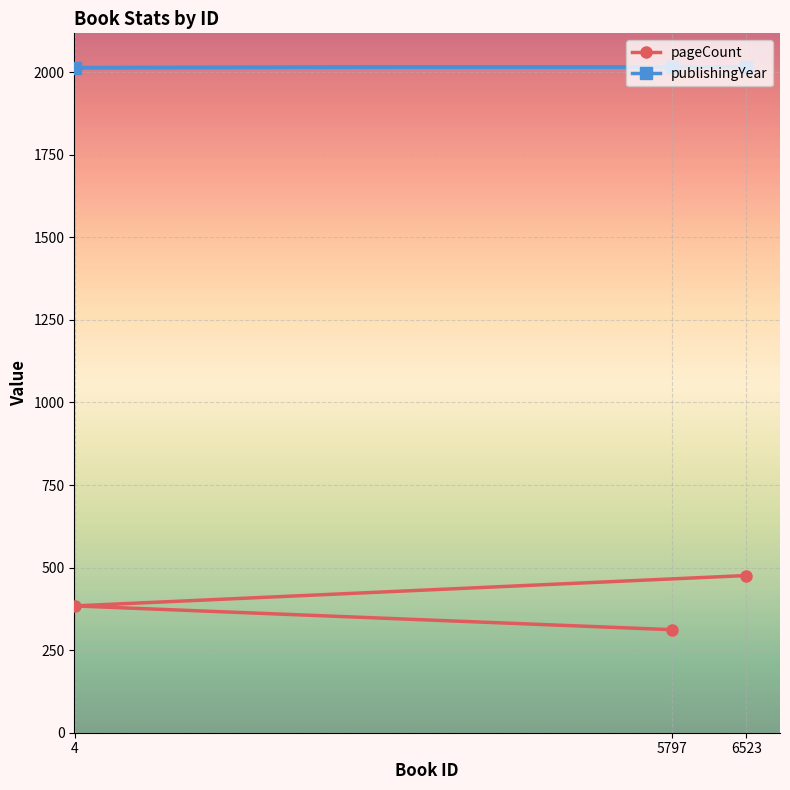

At which label does publishingYear first exceed 2016?

6523